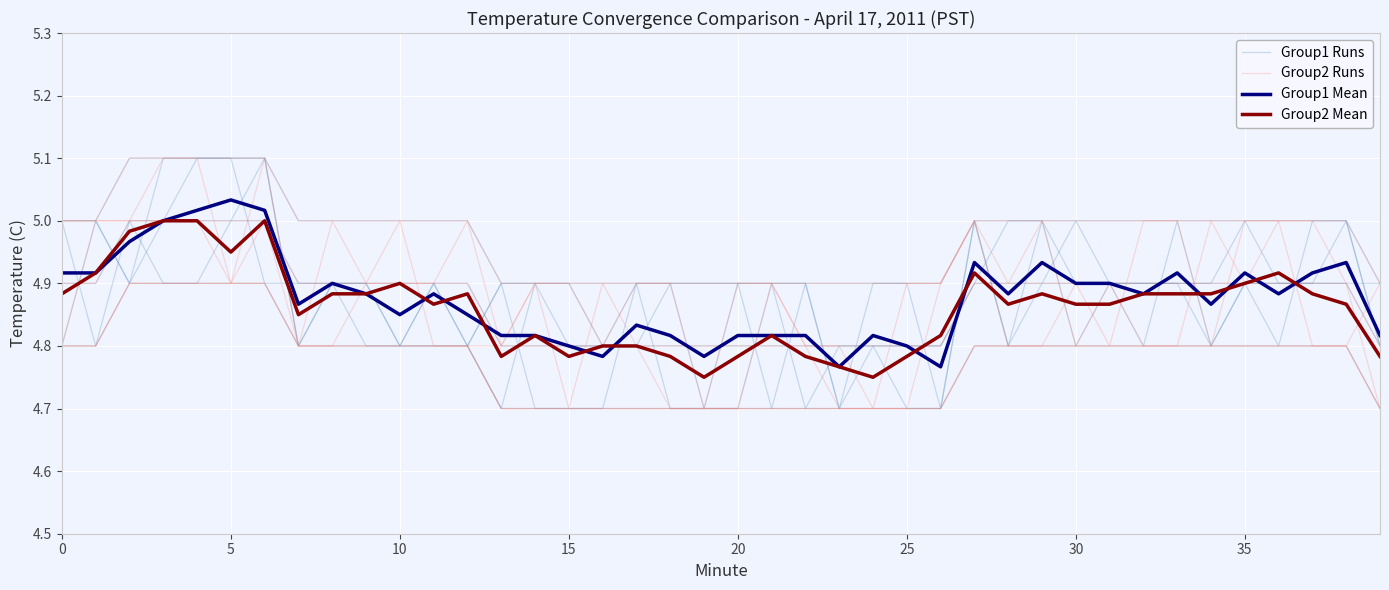

Where is Group2 Runs nearest to the value 4?

13